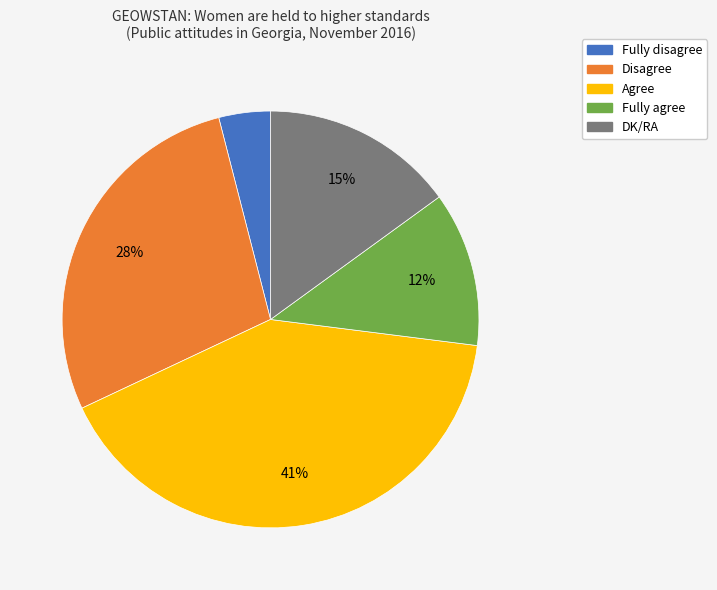

Is there a majority slice in this chart?

No